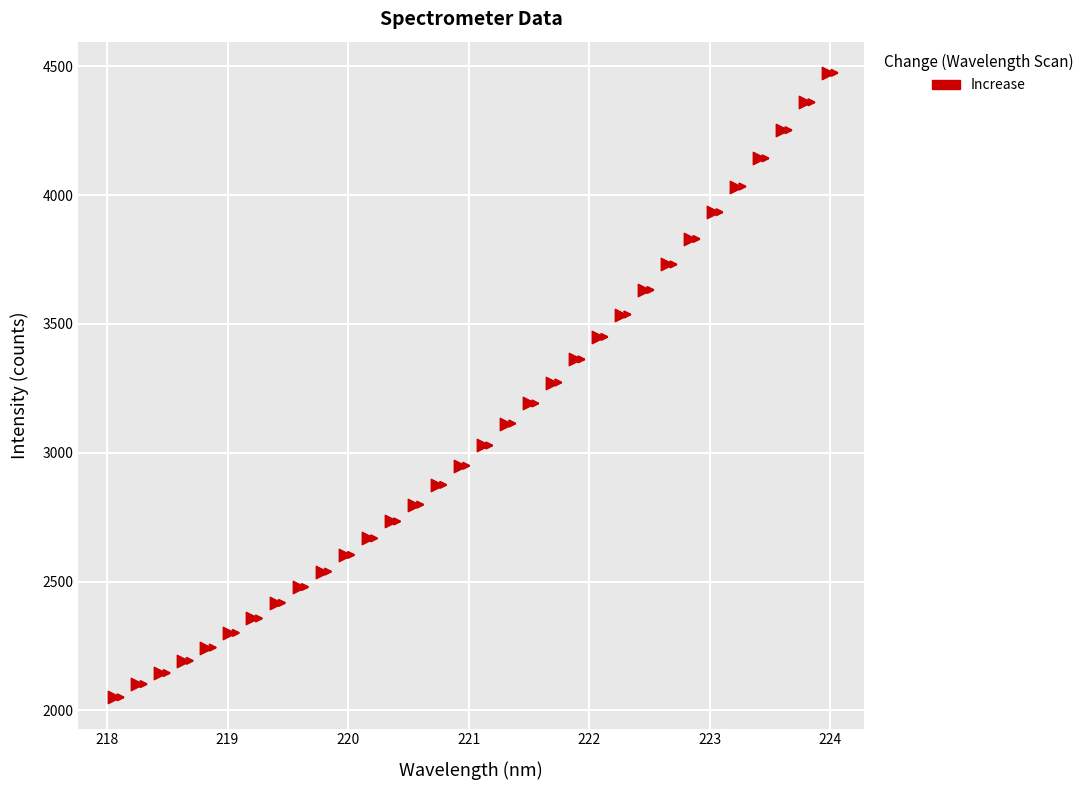

What is the range of Y values (max minus min)?

2423.8